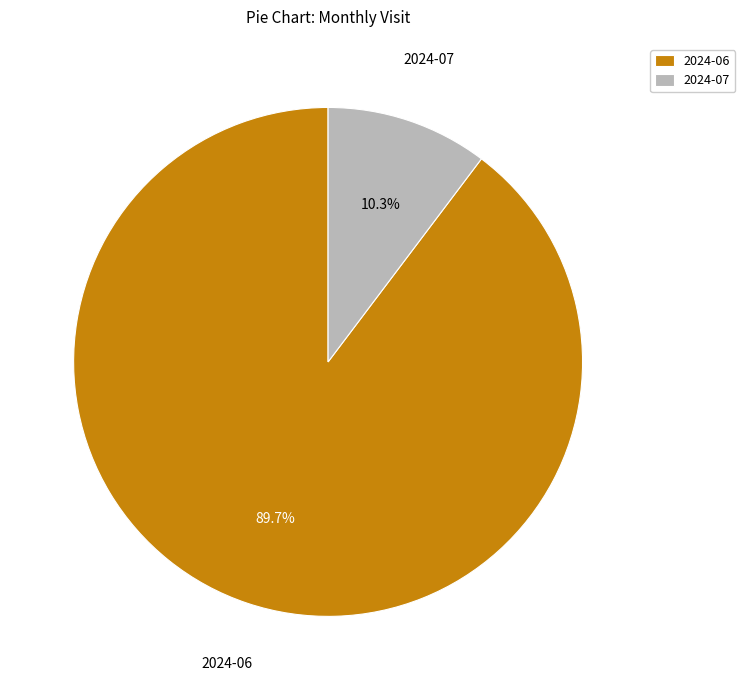

Is it true that 2024-07 is 1% of the pie?

False